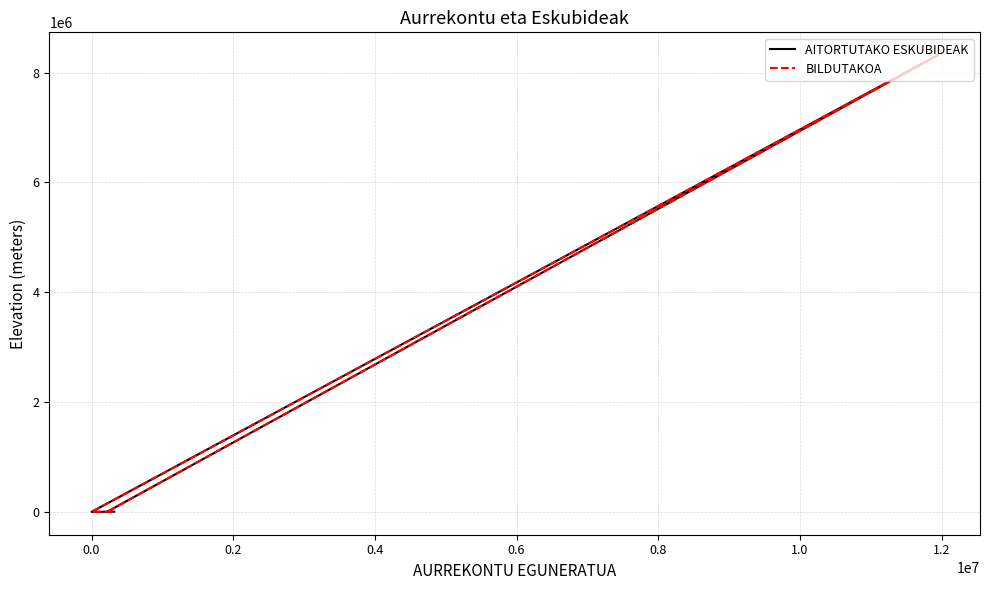

What is the average value of the AITORTUTAKO ESKUBIDEAK series?

2082968